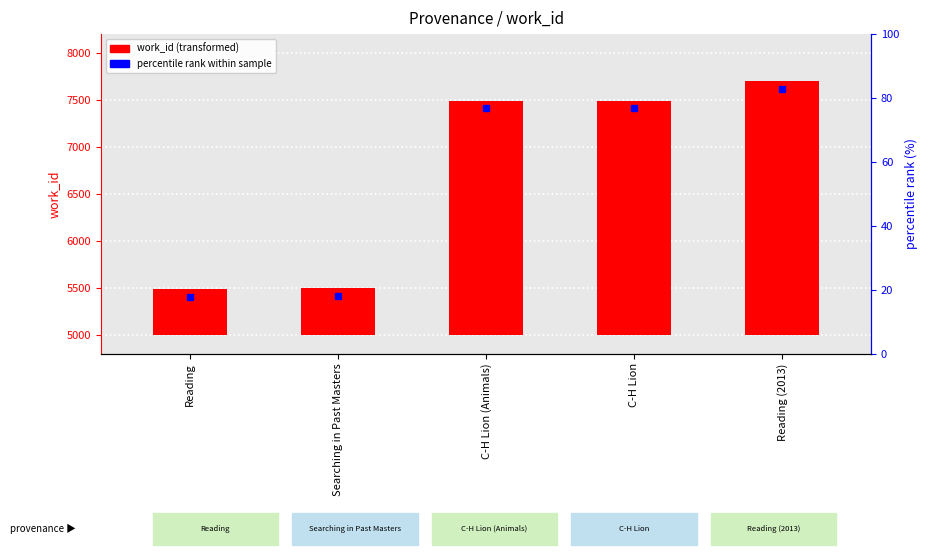

What is the sum of all values?

8660